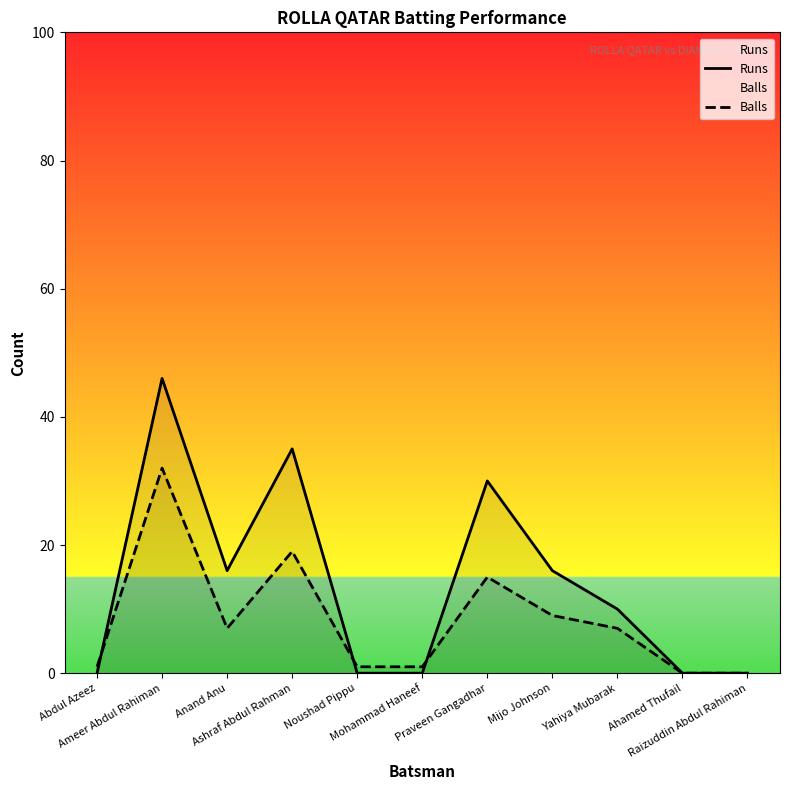

How many values in the Runs series are below 10?

5